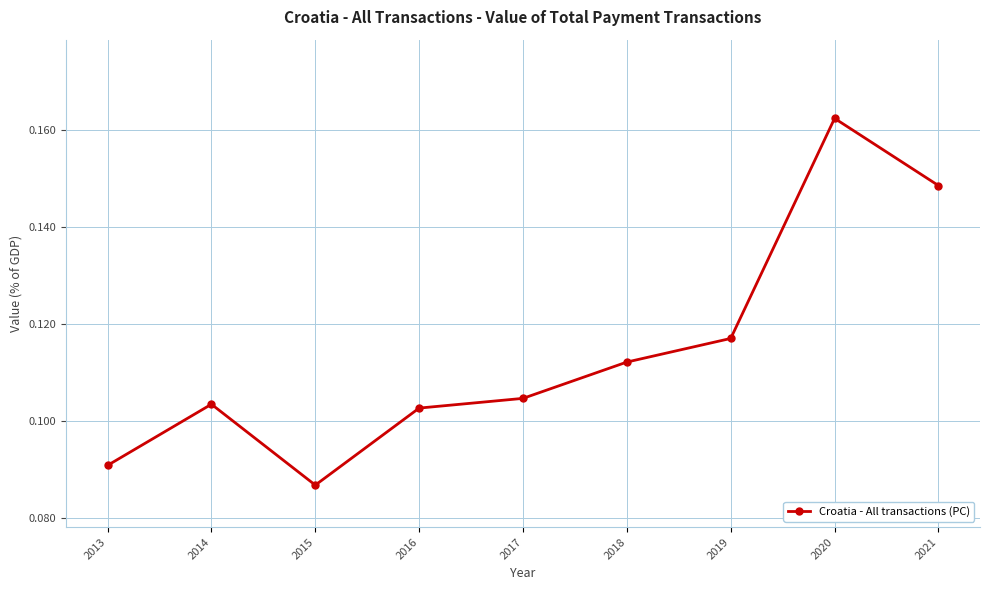

Which has a higher value, 2017 or 2013?

2017